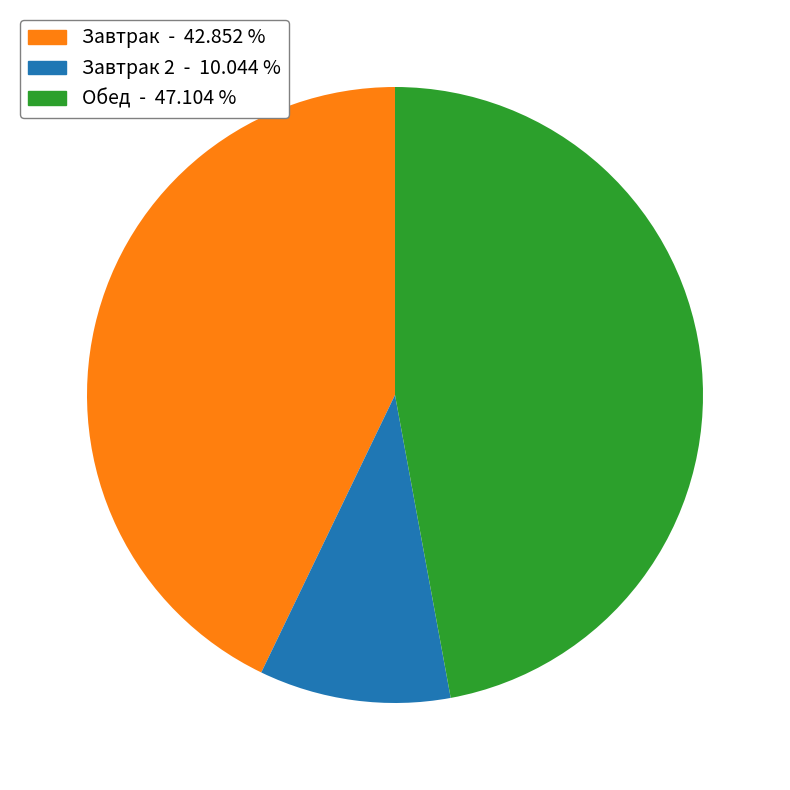

Is there any slice that represents more than half of the pie?

No